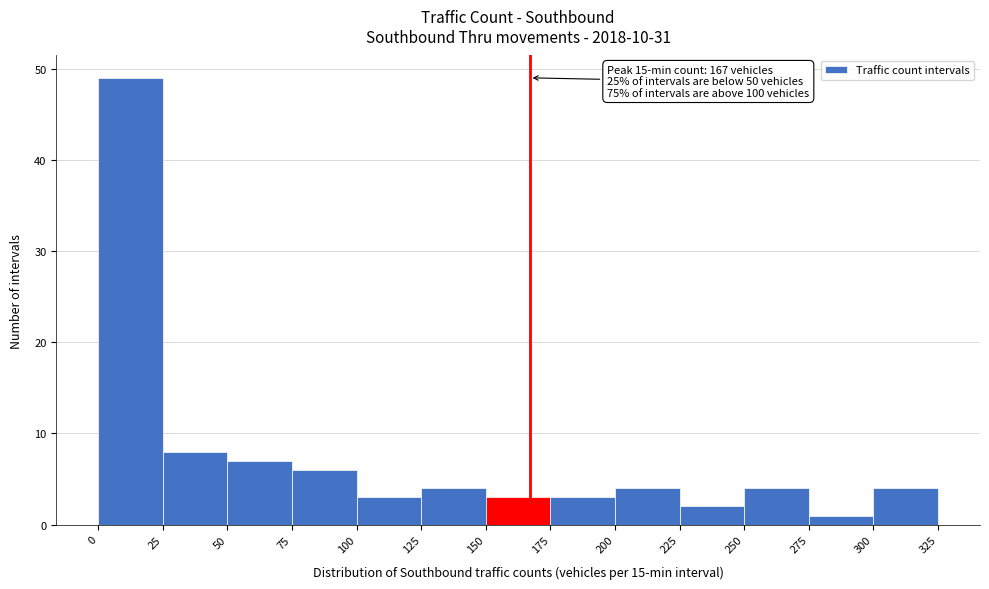

Over which range of the x-axis is the bar tallest?

0 to 25